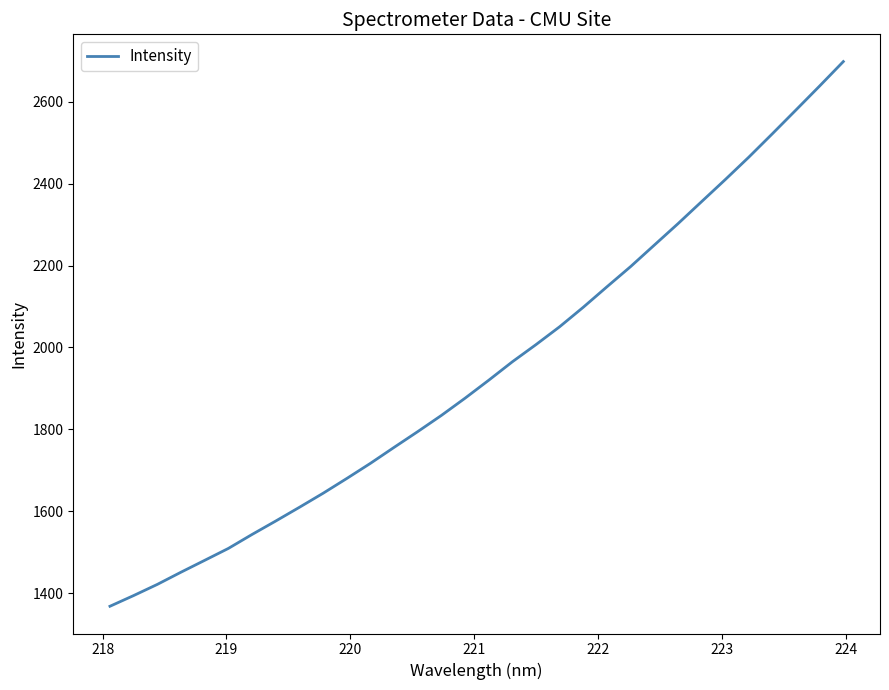

Reading left to right, extract all data points from this chart.

1368.4	1394.5	1421.7	1451.5	1480.5	1509.5	1543.6	1576.4	1609.9	1644.1	1680.2	1717.2	1756.1	1794.6	1834.2	1876.2	1920.0	1965.1	2007.0	2050.6	2098.3	2148.1	2197.4	2249.7	2301.9	2355.8	2409.5	2464.5	2521.8	2579.8	2638.3	2697.7